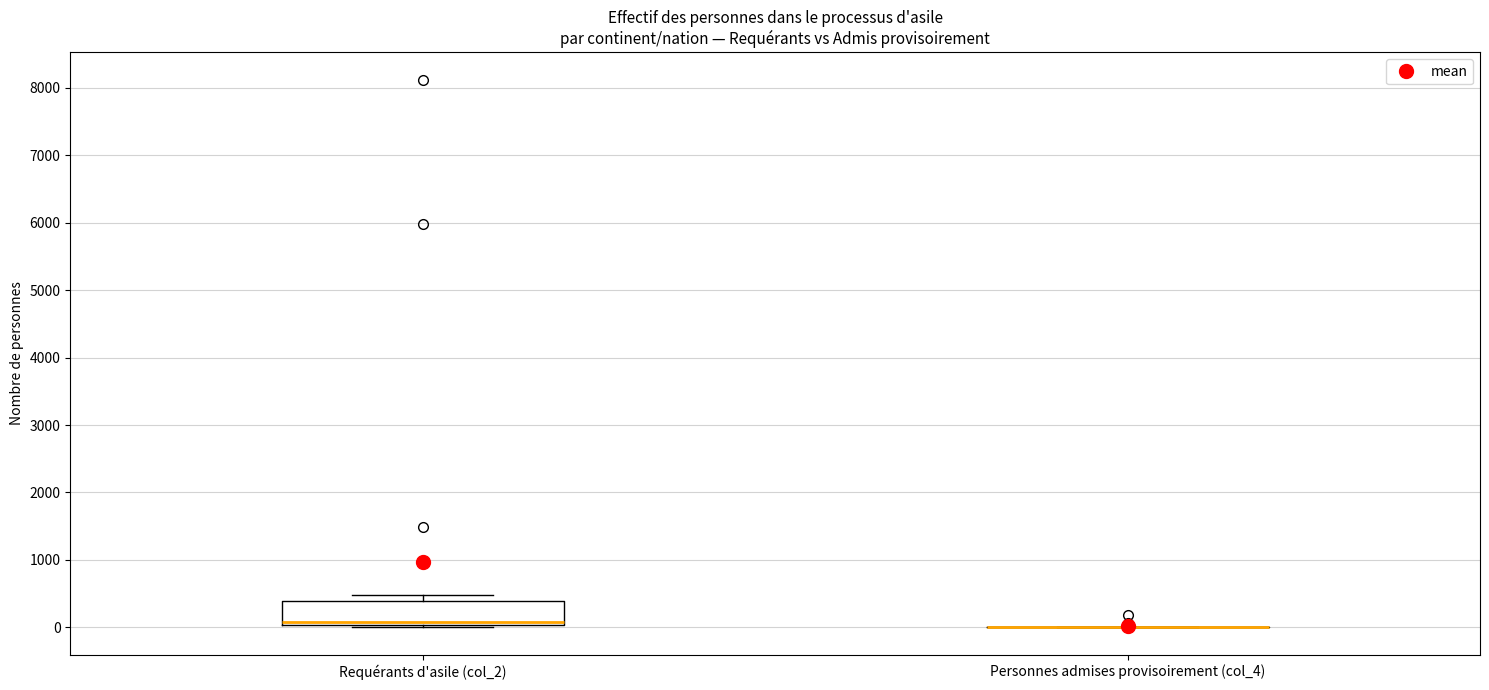

Reading left to right, transcribe this box plot: for each box, give where its median line is, the range the box spans, and where its two whiskers end, as read against the y-axis. The values are not printed on the chart, so give them approximately, as read against the axis.

Requérants d'asile (col_2): median 100, box 0 to 400, whiskers 0 (just below the box's lower edge) to 500
Personnes admises provisoirement (col_4): box collapsed to a line at 0, whiskers 0 to 0